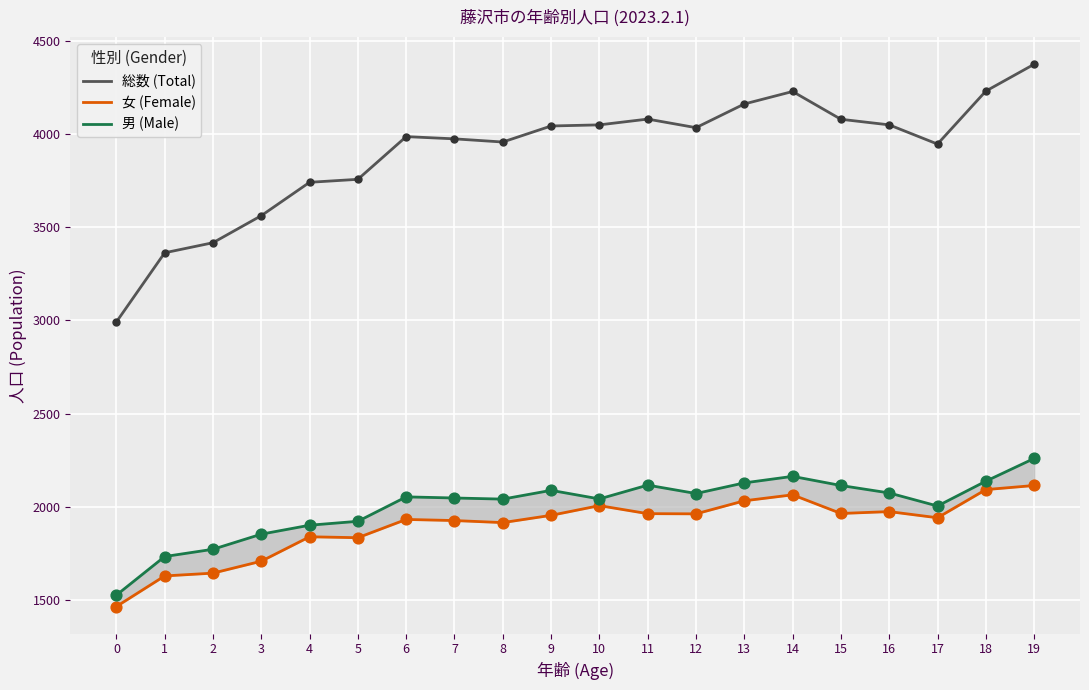

Which series reaches the minimum Y coordinate?

女 (Female)